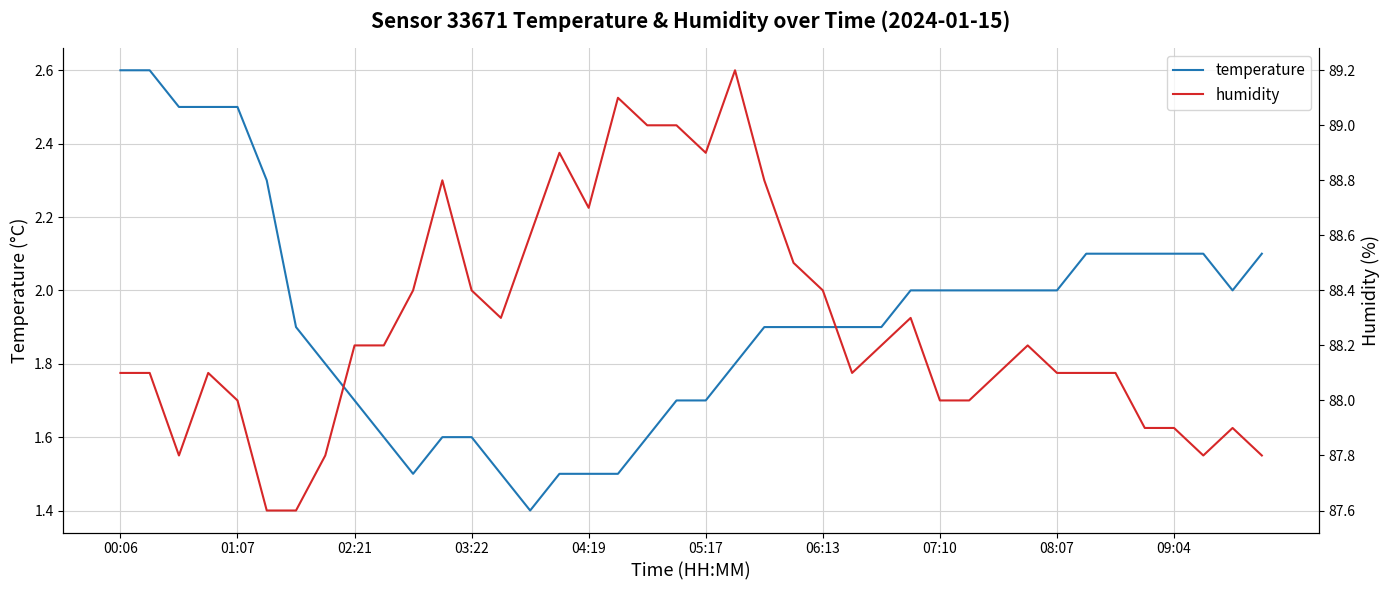

Which category has the highest value in the humidity series?

21